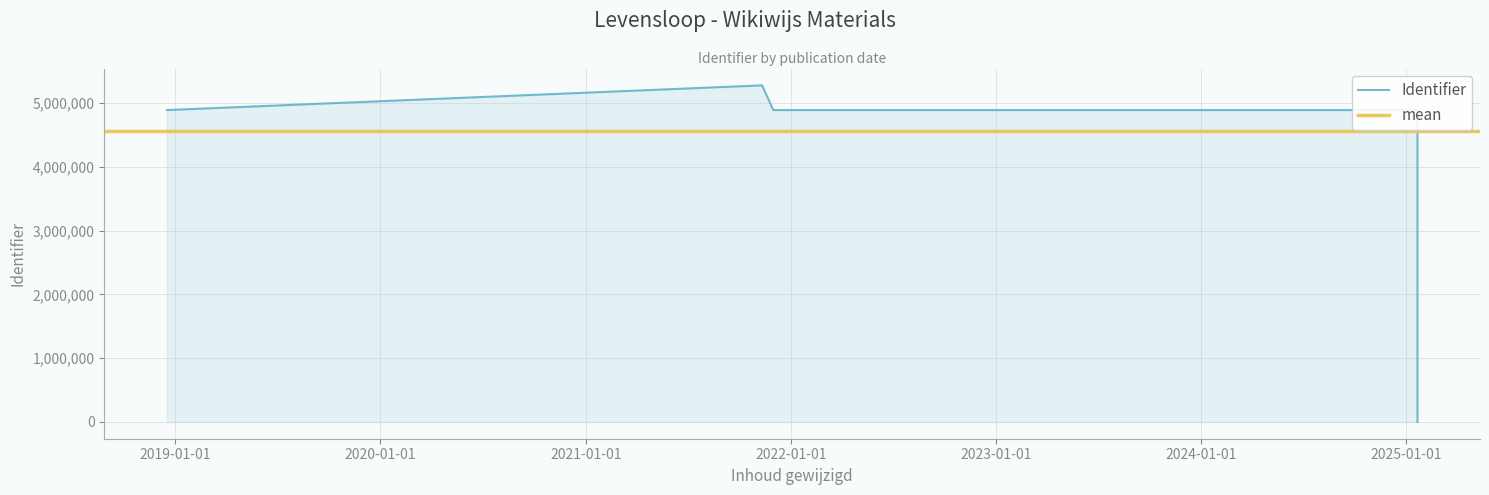

How many positive values are there?

13